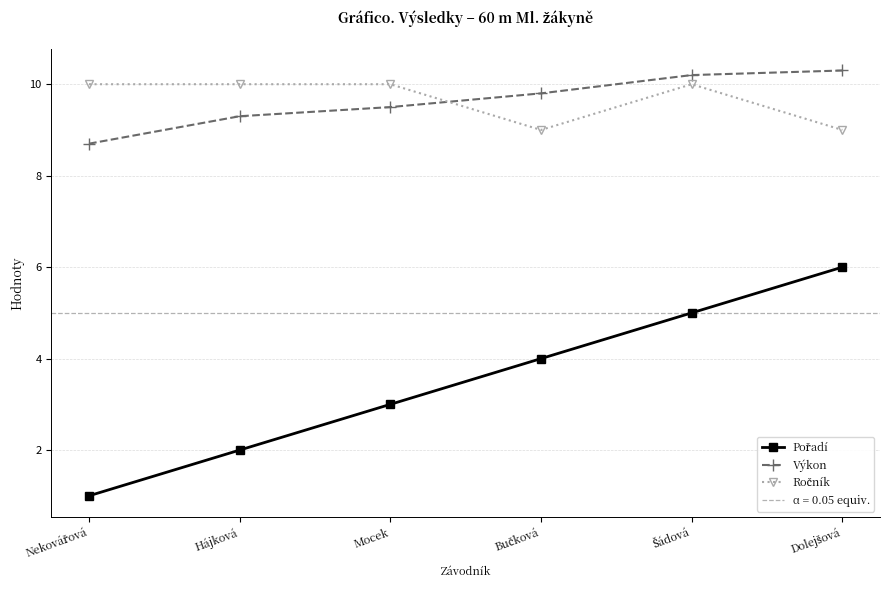

Reading left to right, transcribe all the data shown in this chart.

Pořadí: Nekovářová=1.0	Hájková=2.0	Mocek=3.0	Bučková=4.0	Šádová=5.0	Dolejšová=6.0
Výkon: Nekovářová=8.7	Hájková=9.3	Mocek=9.5	Bučková=9.8	Šádová=10.2	Dolejšová=10.3
Ročník: Nekovářová=10.0	Hájková=10.0	Mocek=10.0	Bučková=9.0	Šádová=10.0	Dolejšová=9.0